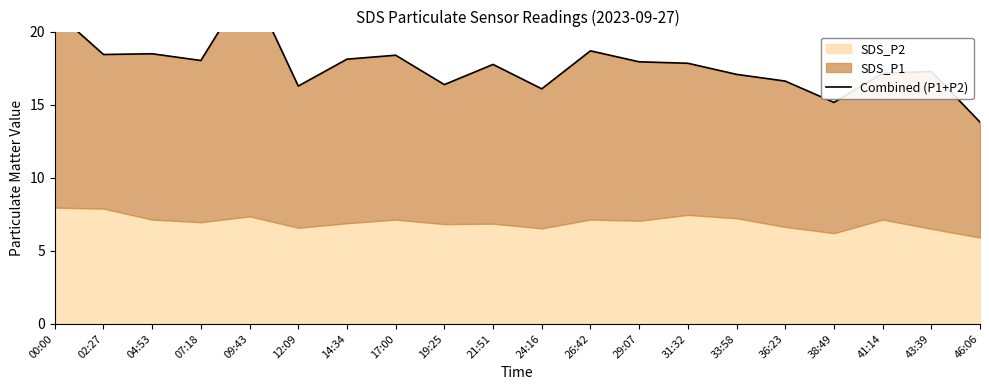

What position from the left is 24:16?

11